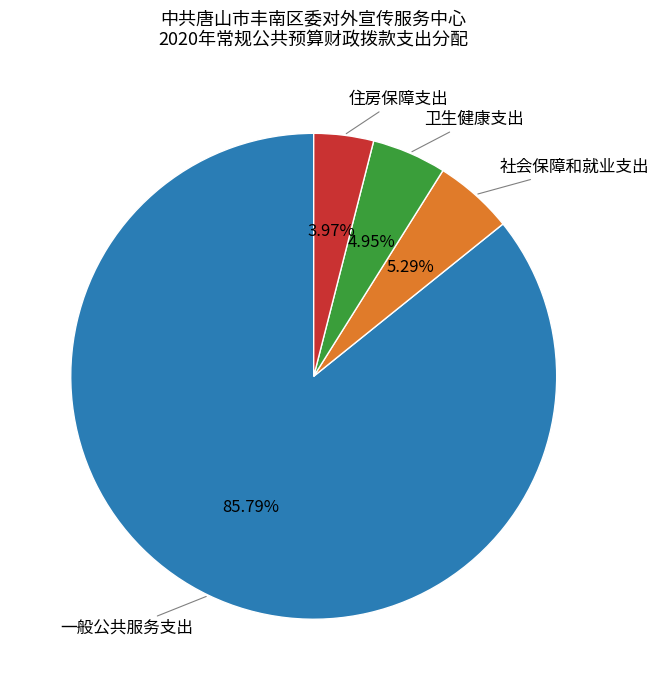

Is there any slice that represents more than half of the pie?

Yes